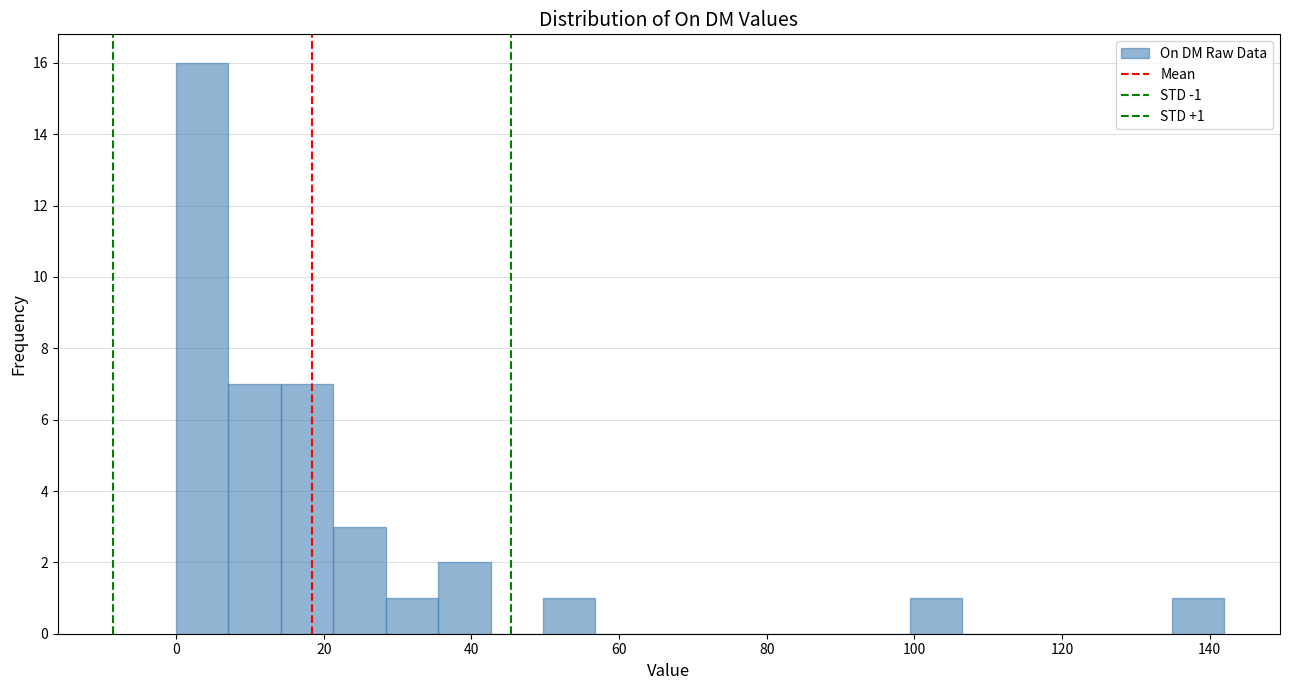

Read against the x-axis, roughly where is the centre of the tallest bar?

4